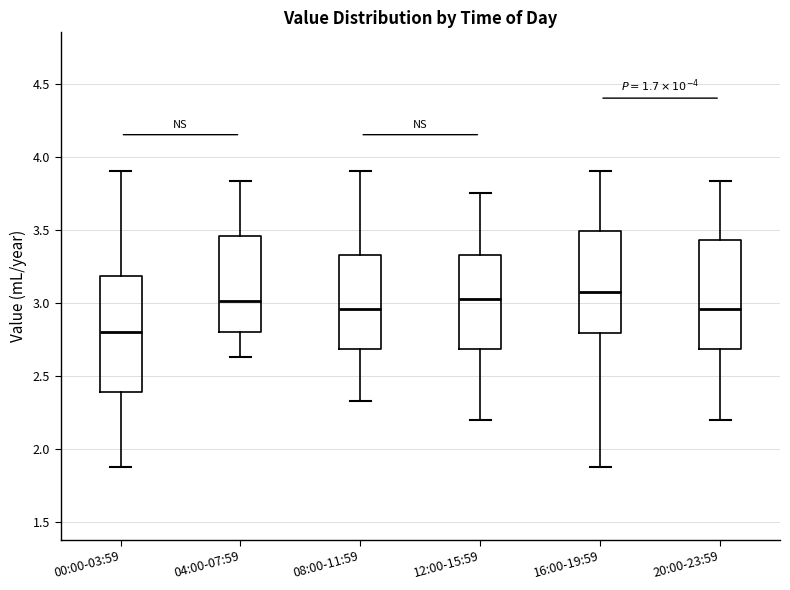

Reading left to right, read every box against the y-axis: the position of its median line, the range the box covers, and the ends of its whiskers. The values are not printed on the chart, so give them approximately, as read against the axis.

00:00-03:59: median 2.80, box 2.40 to 3.20, whiskers 1.90 to 3.90
04:00-07:59: median 3.00, box 2.80 to 3.45, whiskers 2.65 to 3.85
08:00-11:59: median 2.95, box 2.70 to 3.35, whiskers 2.35 to 3.90
12:00-15:59: median 3.05, box 2.70 to 3.35, whiskers 2.20 to 3.75
16:00-19:59: median 3.10, box 2.80 to 3.50, whiskers 1.90 to 3.90
20:00-23:59: median 2.95, box 2.70 to 3.45, whiskers 2.20 to 3.85